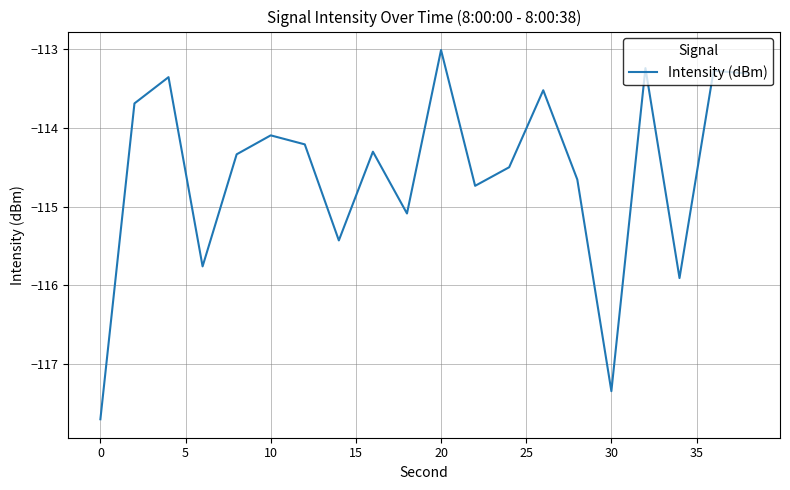

What is the difference between the maximum and minimum values?

4.7